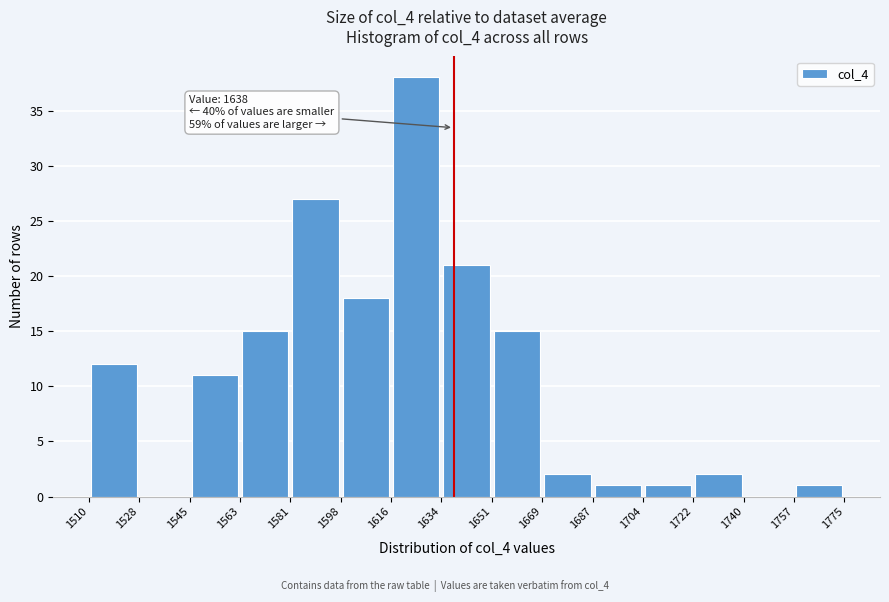

Over which range of the x-axis is the bar tallest?

1616 to 1634